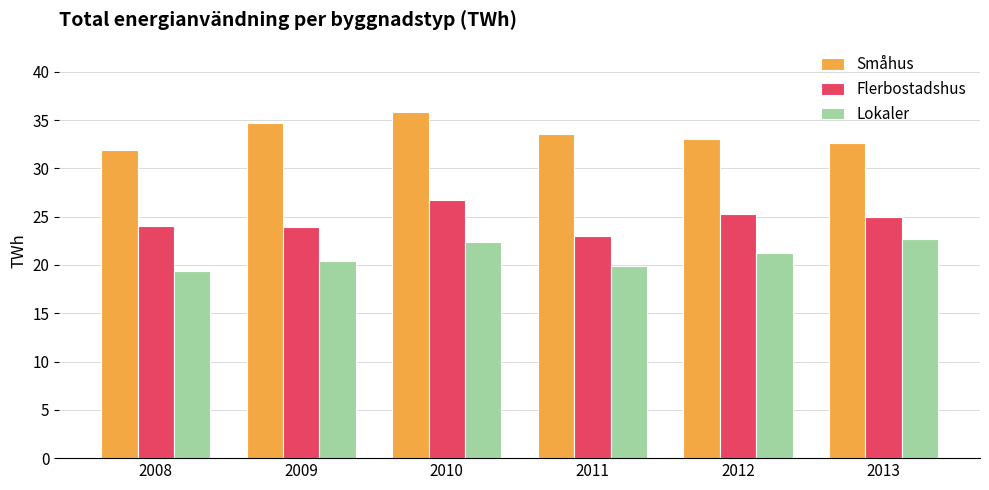

Is it true that Lokaler equals 19.4 at 2008?

True